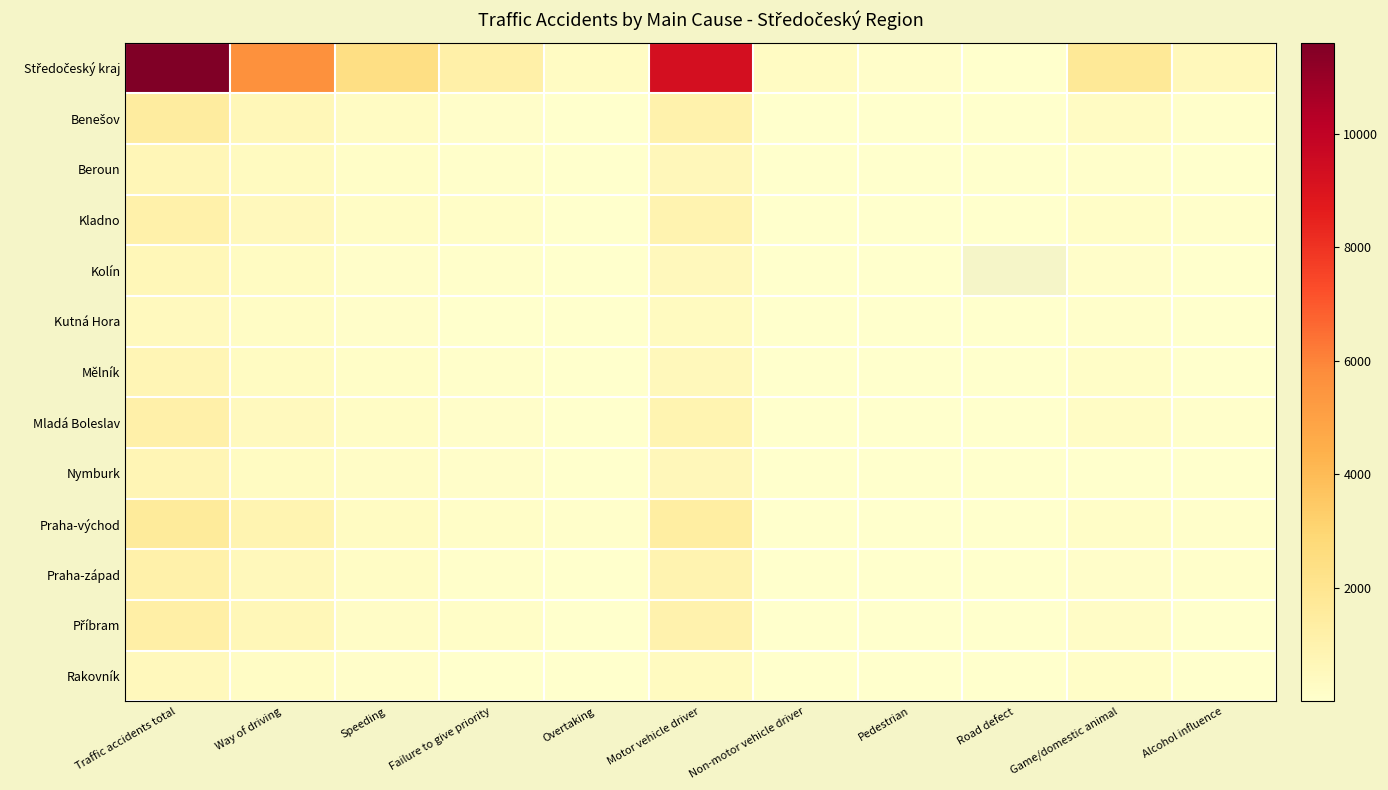

True or false: Beroun has a value of 540.0 at Way of driving.

False